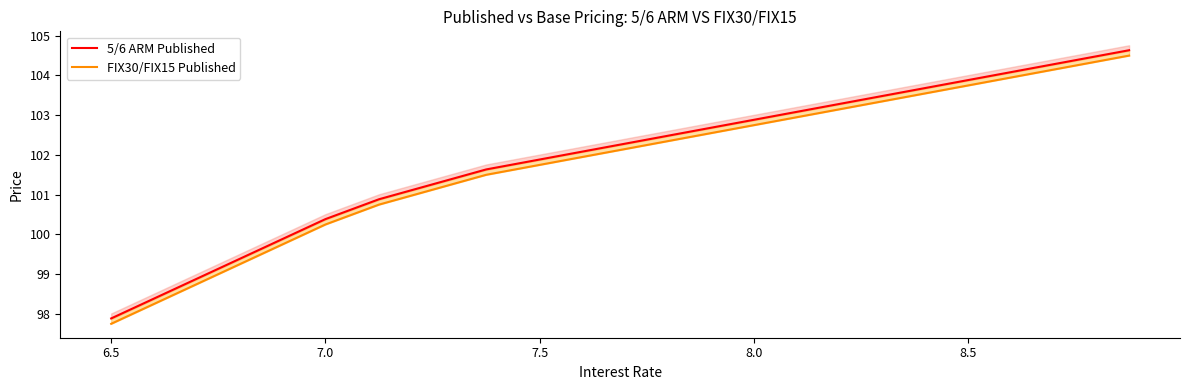

Does the chart display data point markers on the line(s)?

No